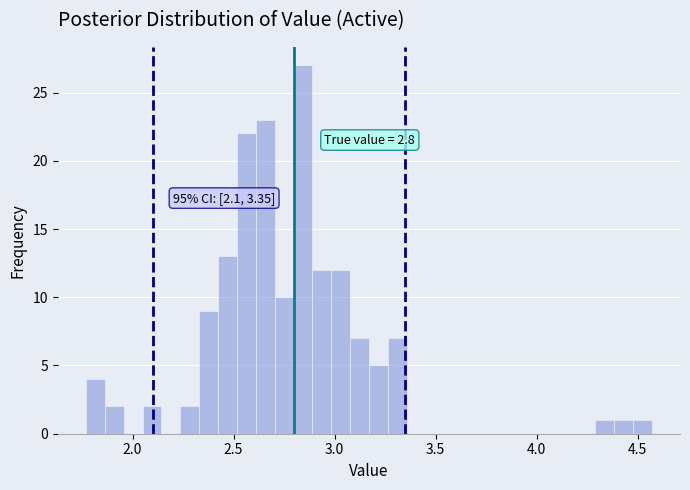

Around what value on the x-axis is the tallest bar? Give the approximate position of its centre, as read against the axis.

2.85